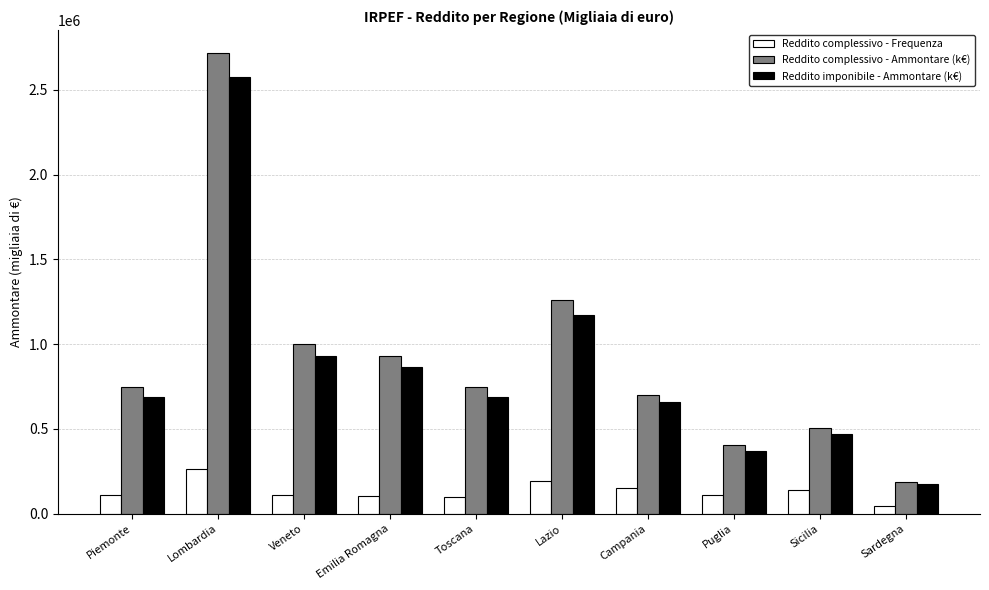

How many data points in Reddito complessivo - Frequenza are less than 112143?

5